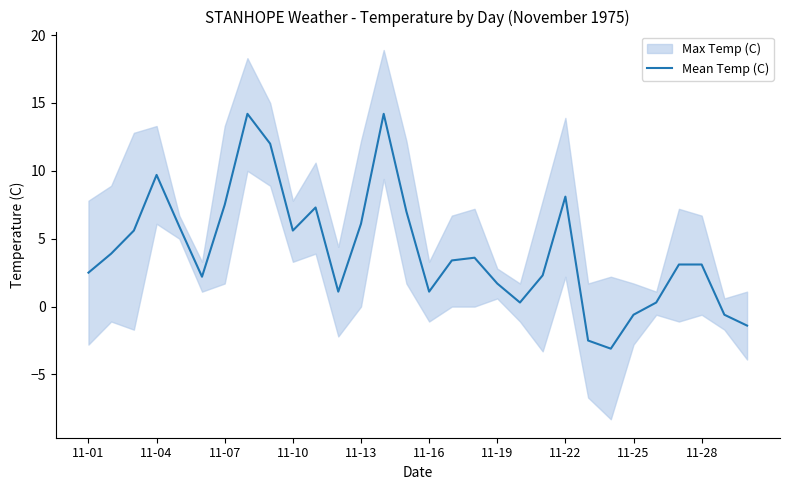

Count the number of categories in the chart.

30